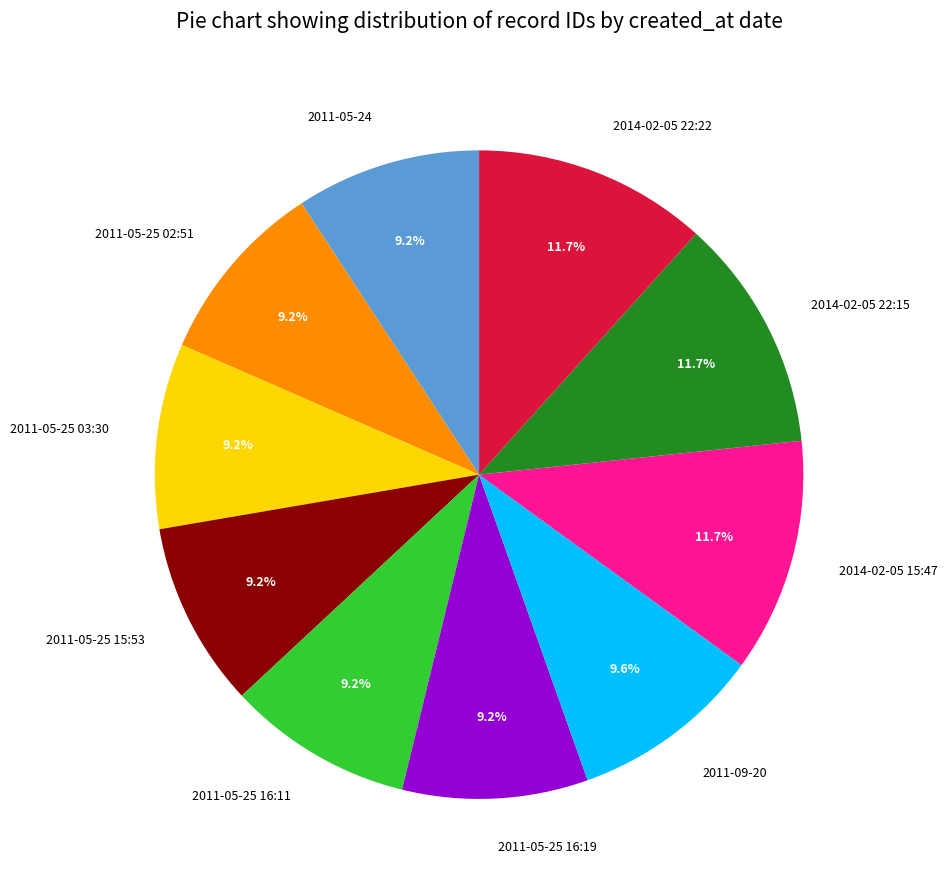

To the nearest percent, what is the combined percentage of 2011-09-20 and 2011-05-24?

19%